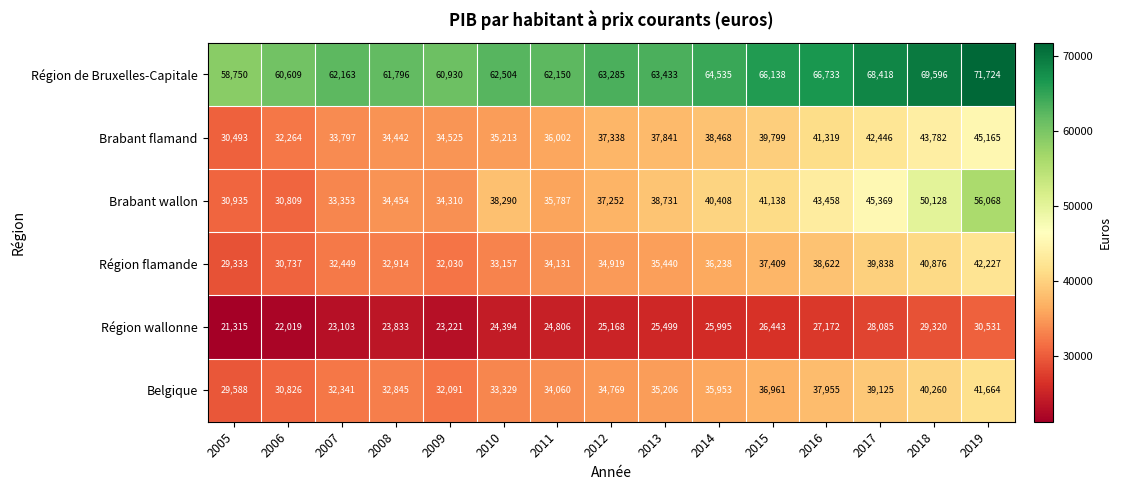

What is the sum of all Région de Bruxelles-Capitale values?

962764